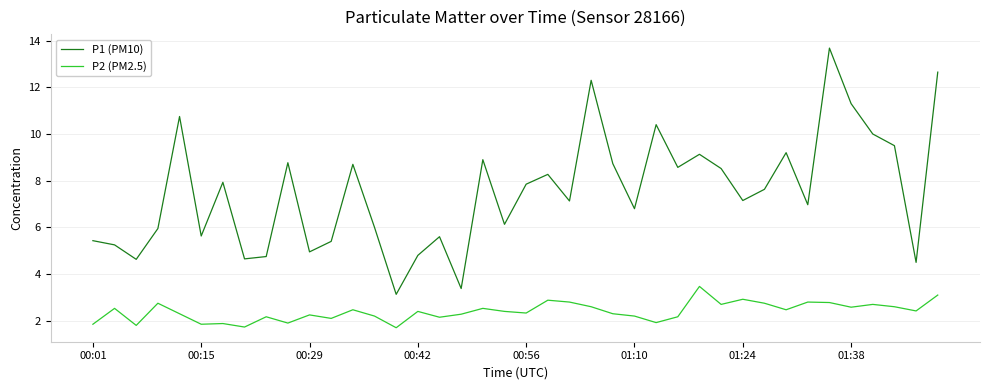

True or false: P1 (PM10) and P2 (PM2.5) intersect in this chart.

False